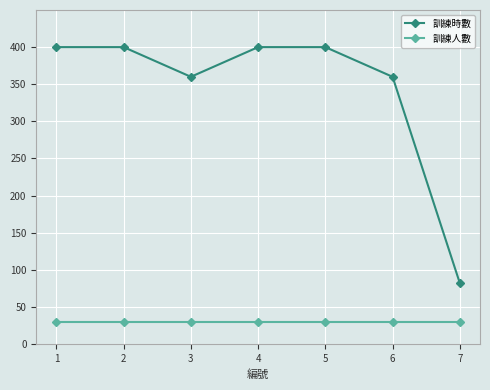

True or false: 訓練時數 and 訓練人數 cross at least once.

False